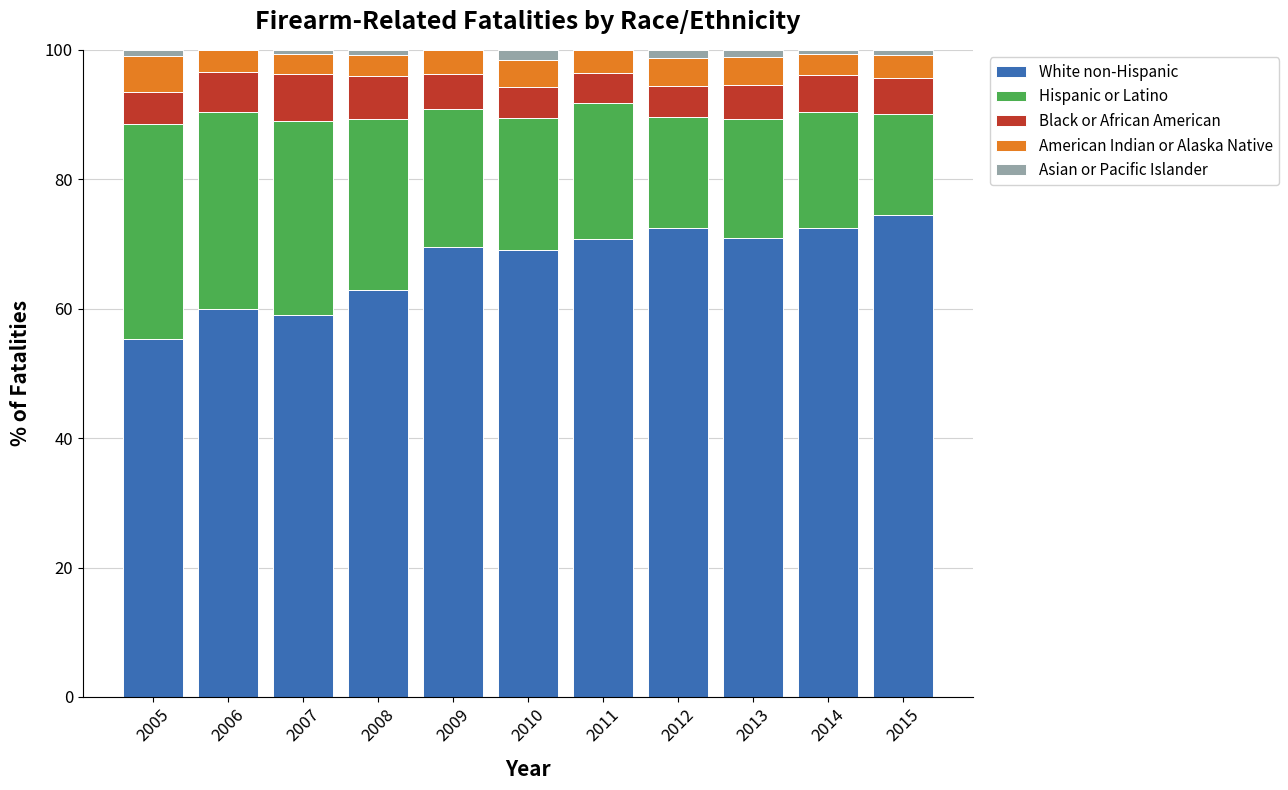

At which label does White non-Hispanic reach its peak?

2015